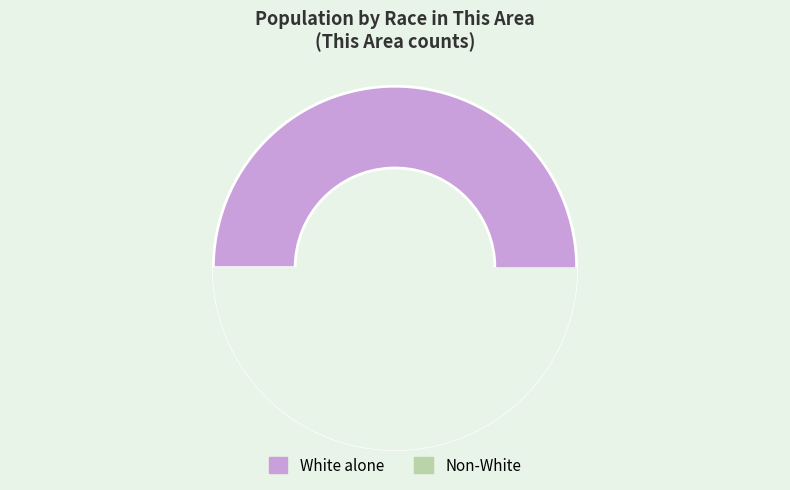

Which category has the biggest portion of the pie?

White alone